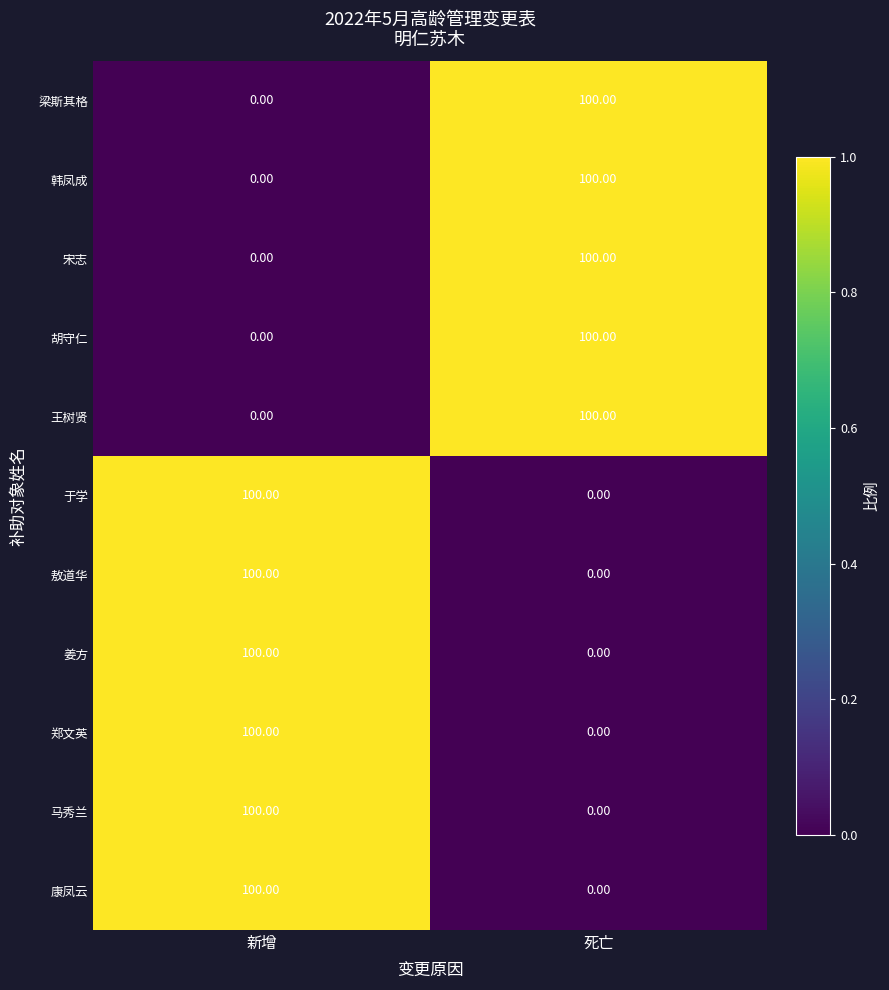

What is the spread (max minus min) of values at 新增?

100